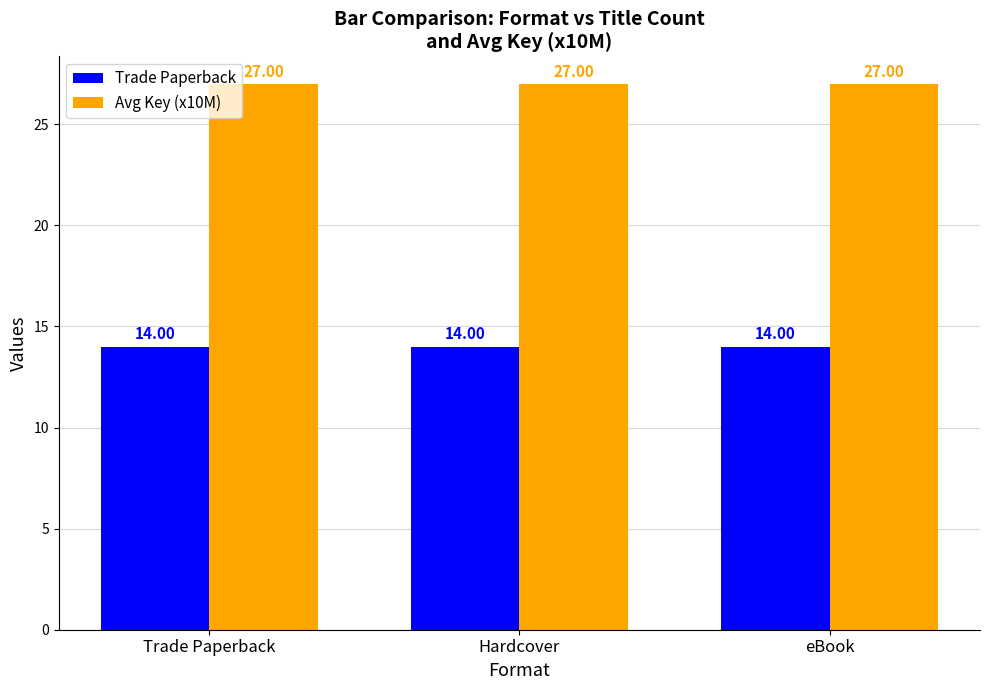

Which series has the largest total across all categories?

Avg Key (x10M)